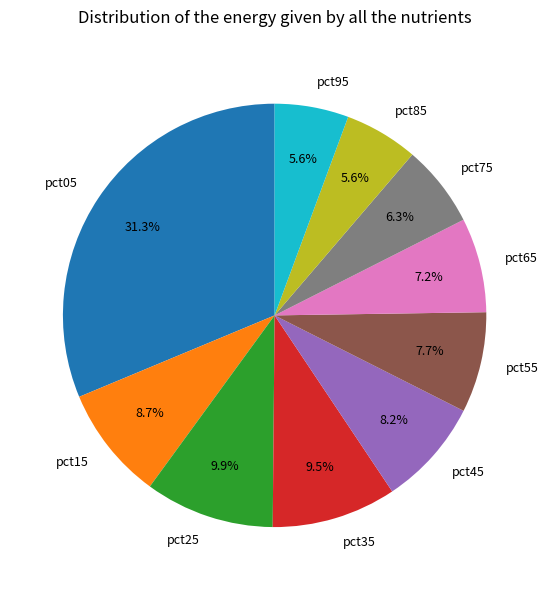

To the nearest percent, what percentage of the pie is pct65?

7%